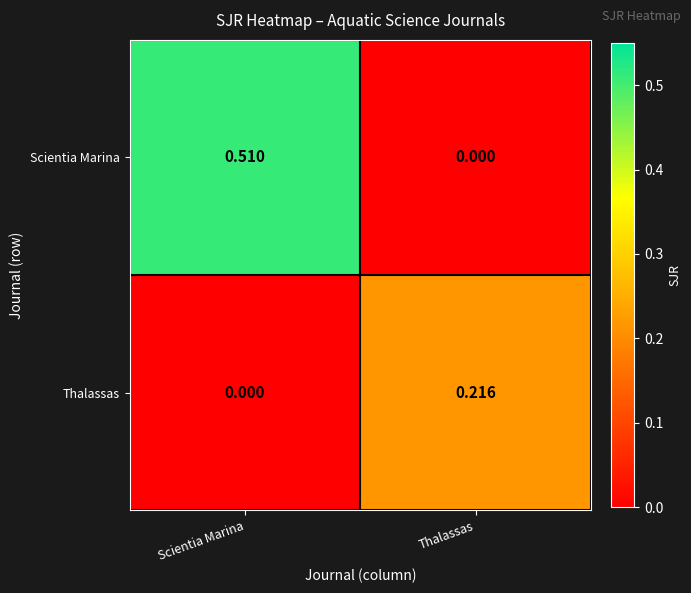

Which series changed the most between Scientia Marina and Thalassas?

Scientia Marina